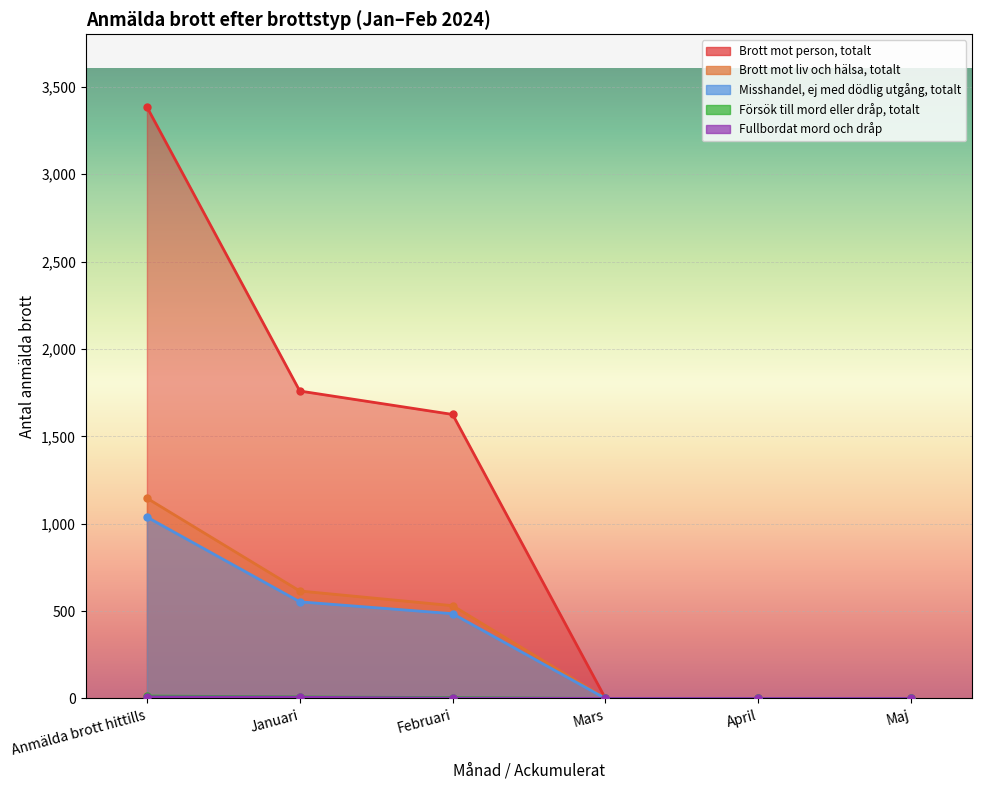

How many lines are shown in the chart?

5